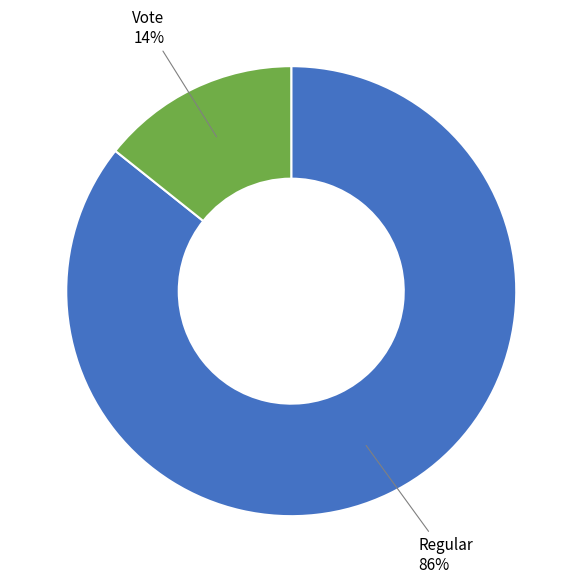

How many segments does this pie chart have?

2